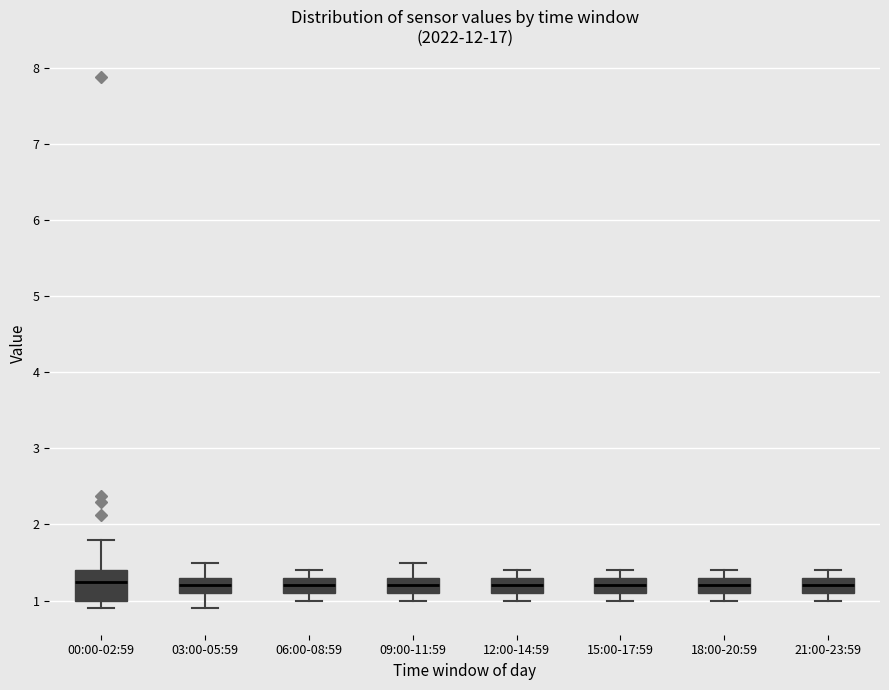

Comparing the boxes themselves (not the whiskers), which one is the tallest?

00:00-02:59